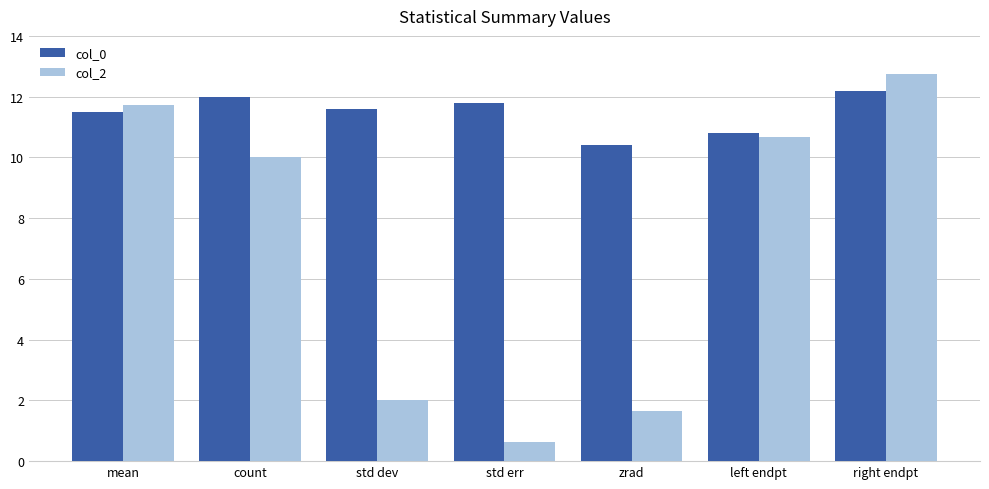

What are all the series names shown in the legend?

col_0, col_2